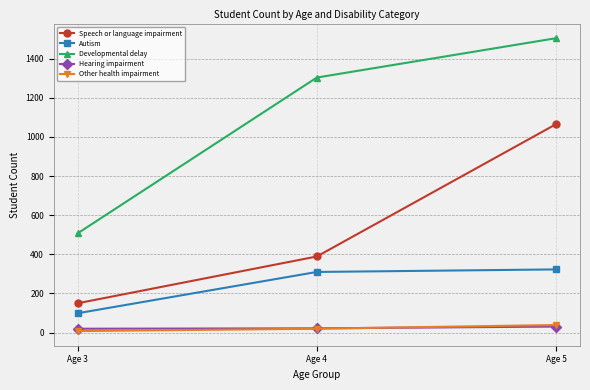

Does the chart have visible grid lines?

Yes